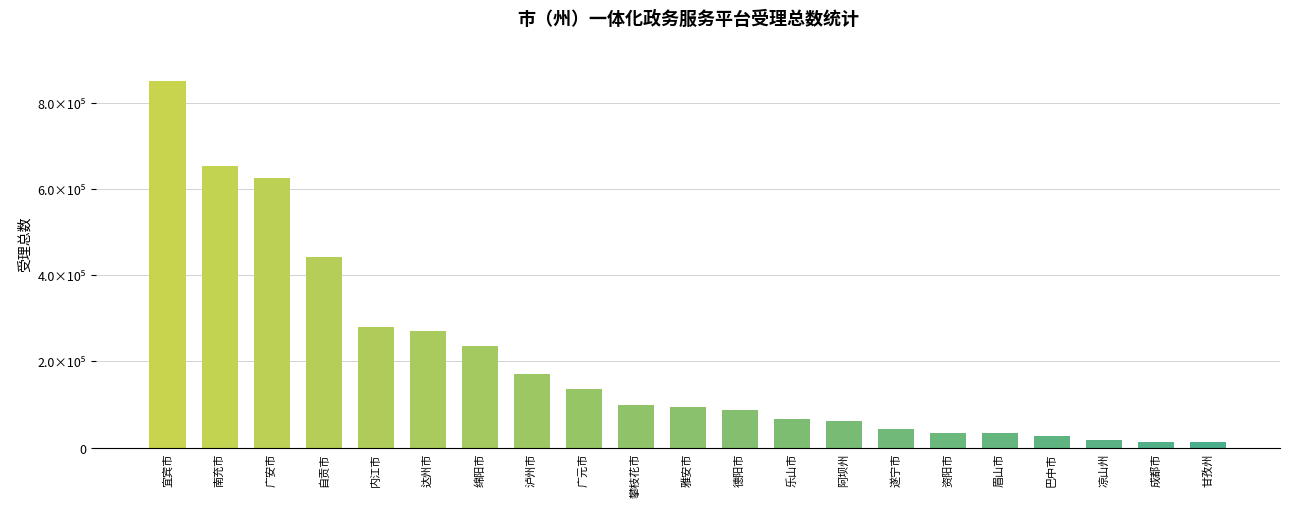

Rank the categories by value from lowest to highest.

甘孜州, 成都市, 凉山州, 巴中市, 眉山市, 资阳市, 遂宁市, 阿坝州, 乐山市, 德阳市, 雅安市, 攀枝花市, 广元市, 泸州市, 绵阳市, 达州市, 内江市, 自贡市, 广安市, 南充市, 宜宾市